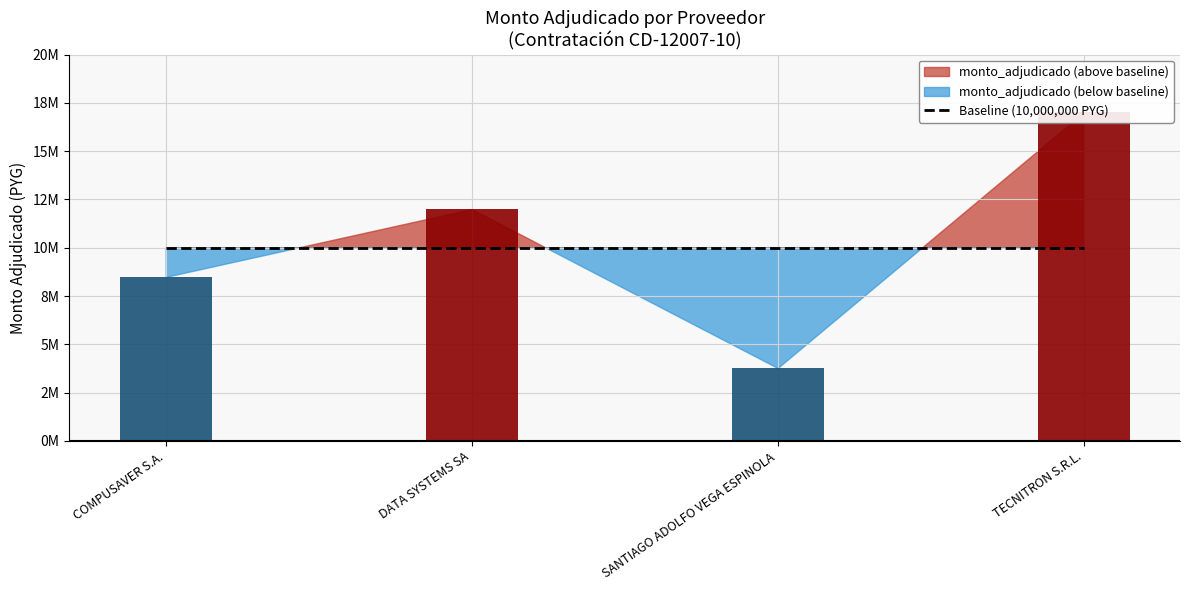

What is the label of the 2nd bar from the left?

DATA SYSTEMS SA